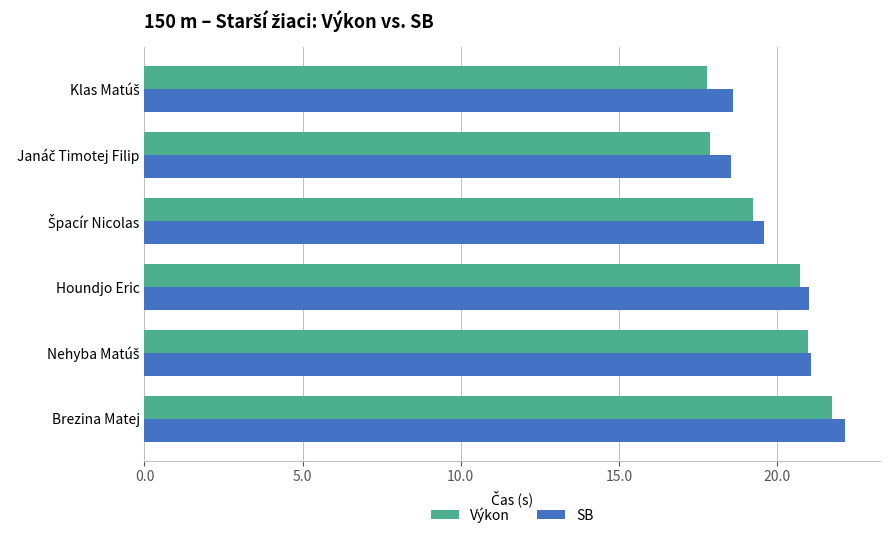

What are all the series names shown in the legend?

Výkon, SB